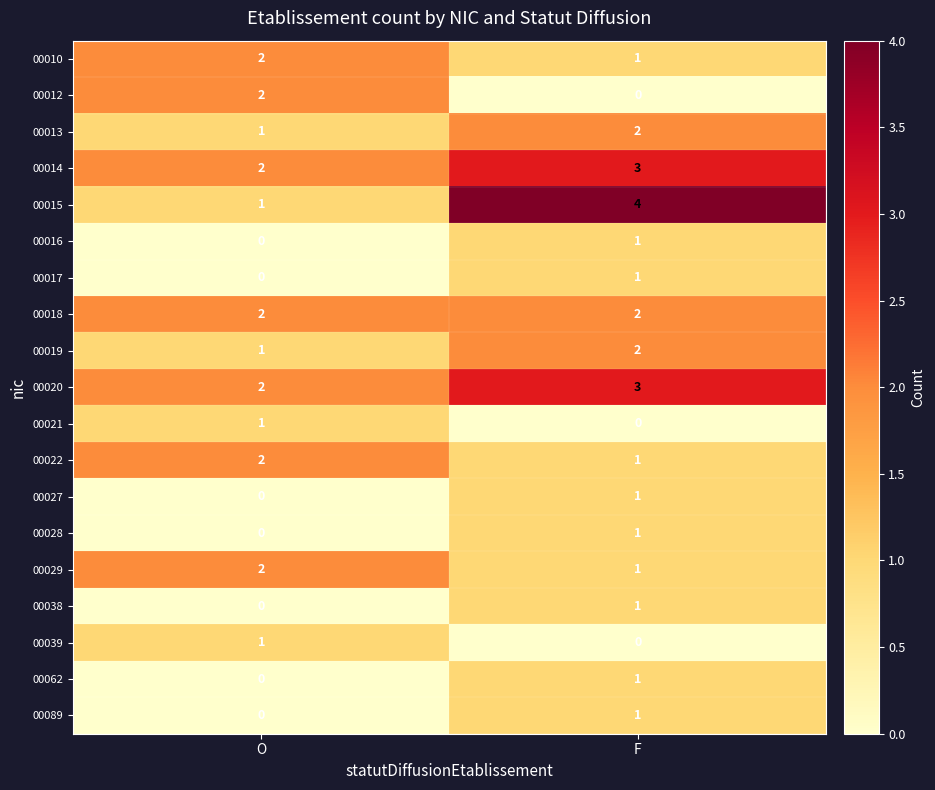

How many values in the 00028 series are below 1?

1